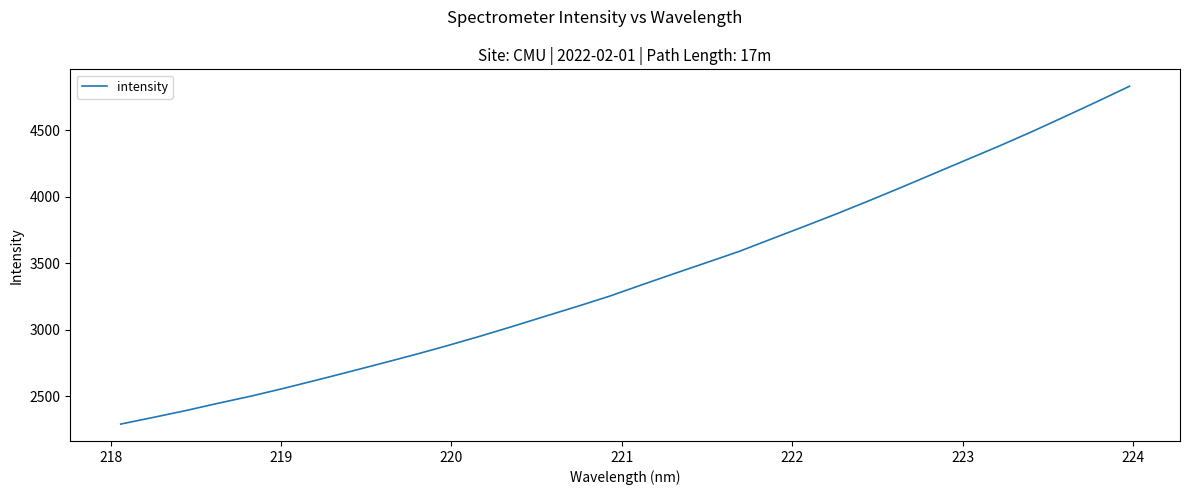

What is the smallest value displayed?

2290.6